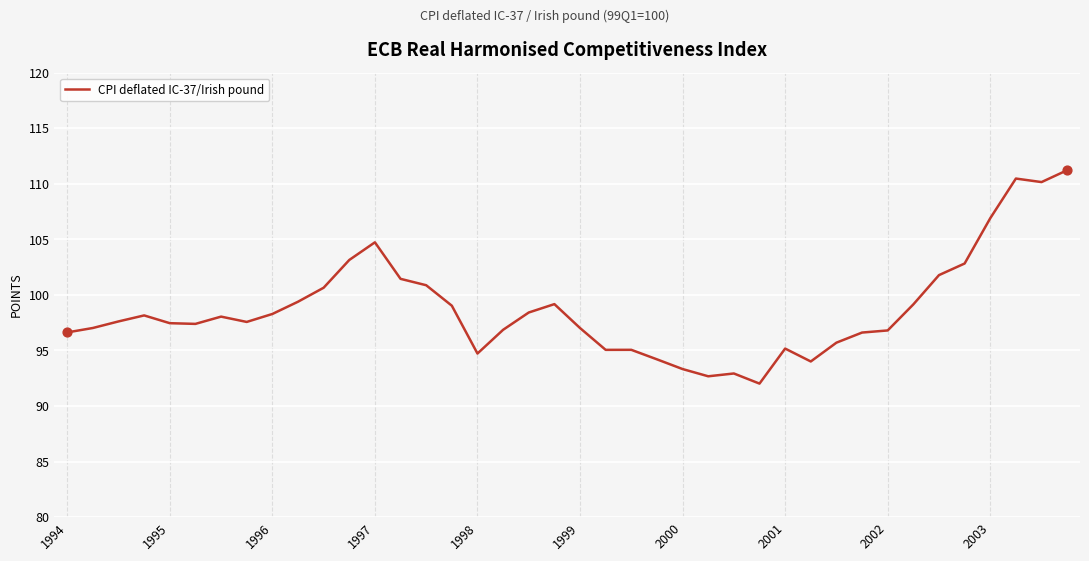

What is the minimum value shown in the chart?

92.0